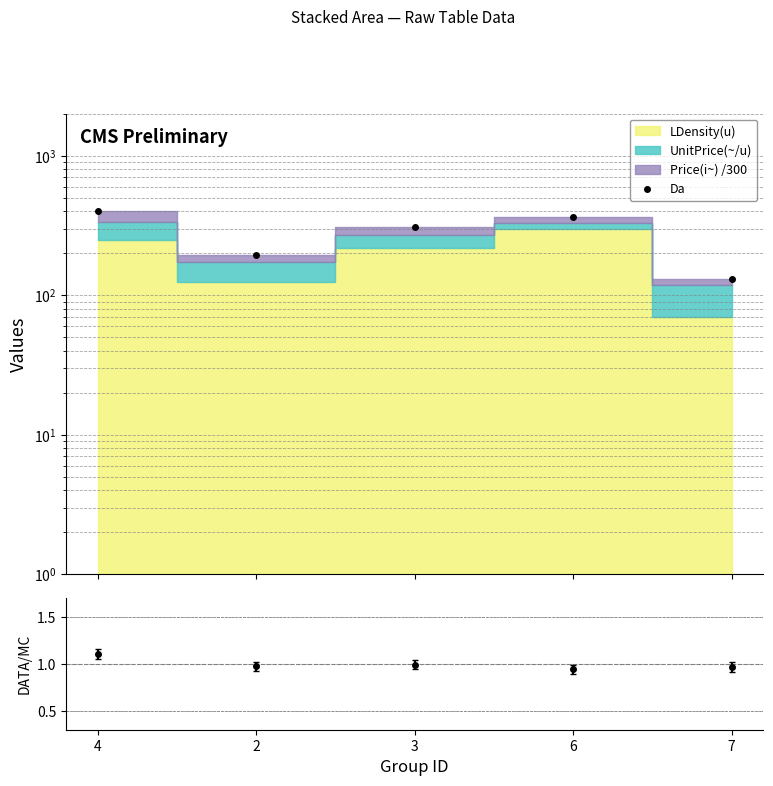

List the labels in order of value, largest first.

4, 6, 3, 2, 7